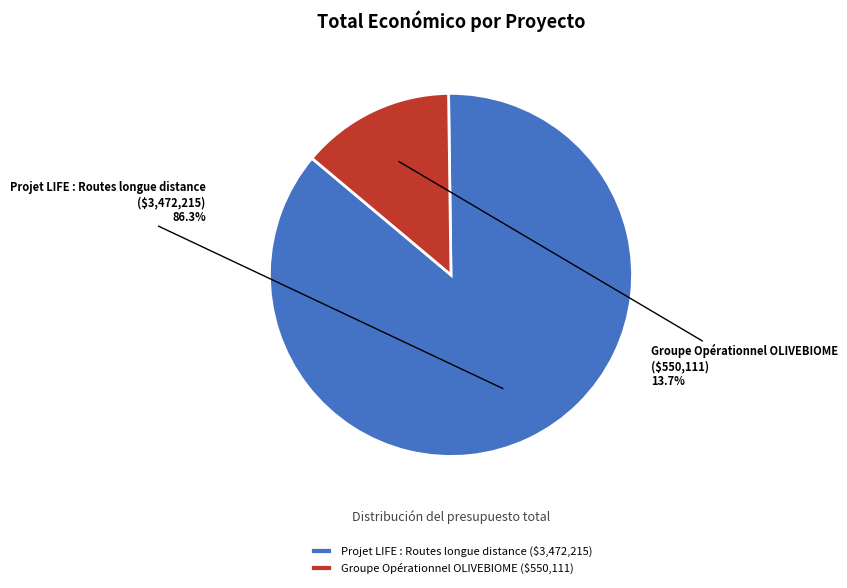

What portion of the pie excludes Groupe Opérationnel OLIVEBIOME?

86.3%